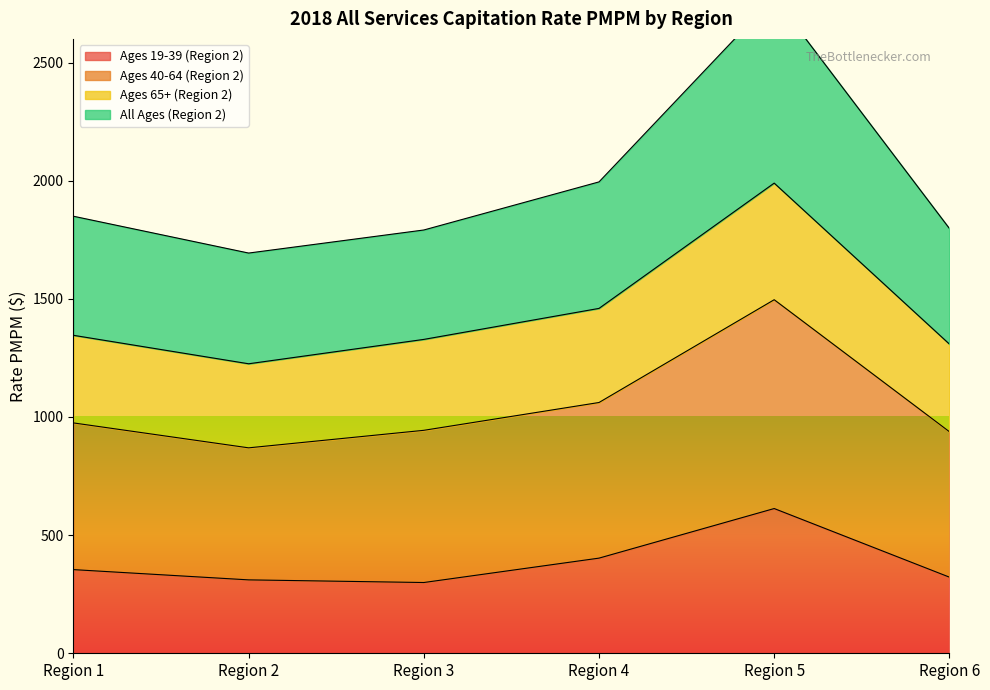

How many interior local peaks does the Ages 65+ (Region 2) series have?

1